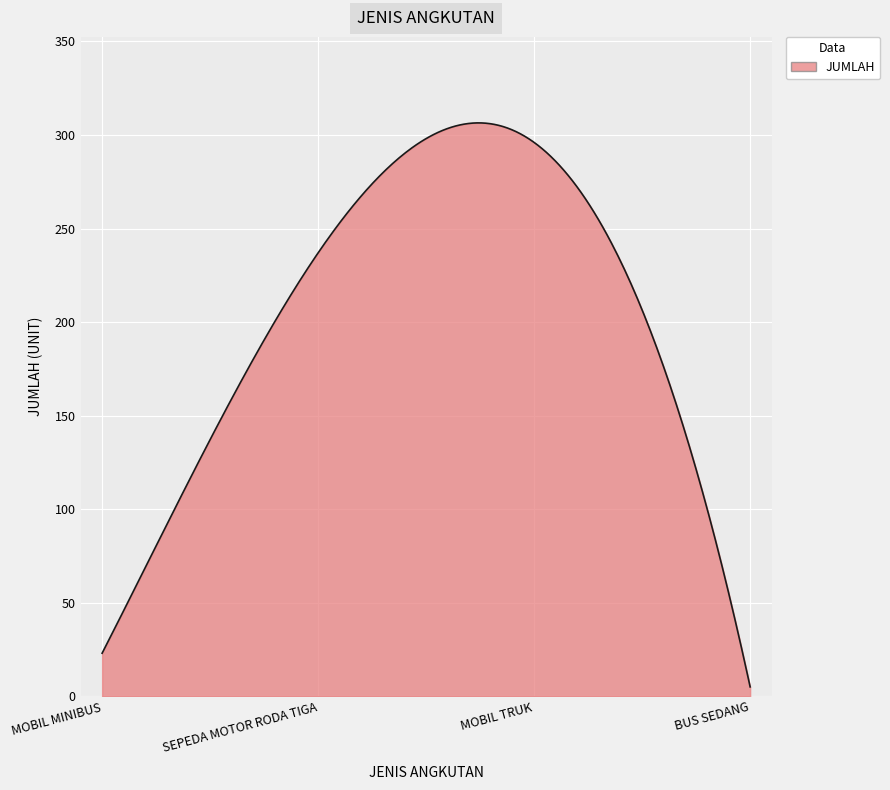

What is the maximum value shown in the chart?

306.5